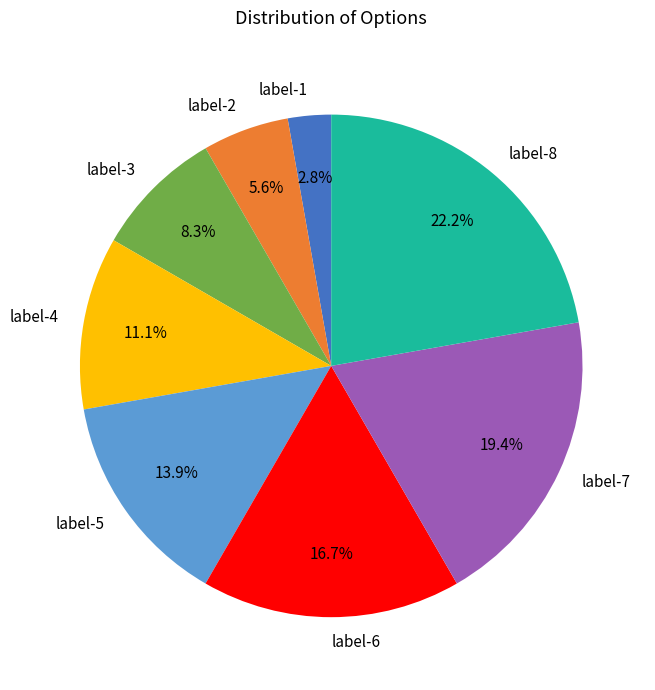

What is the total percentage of label-5 and label-3?

22.2%